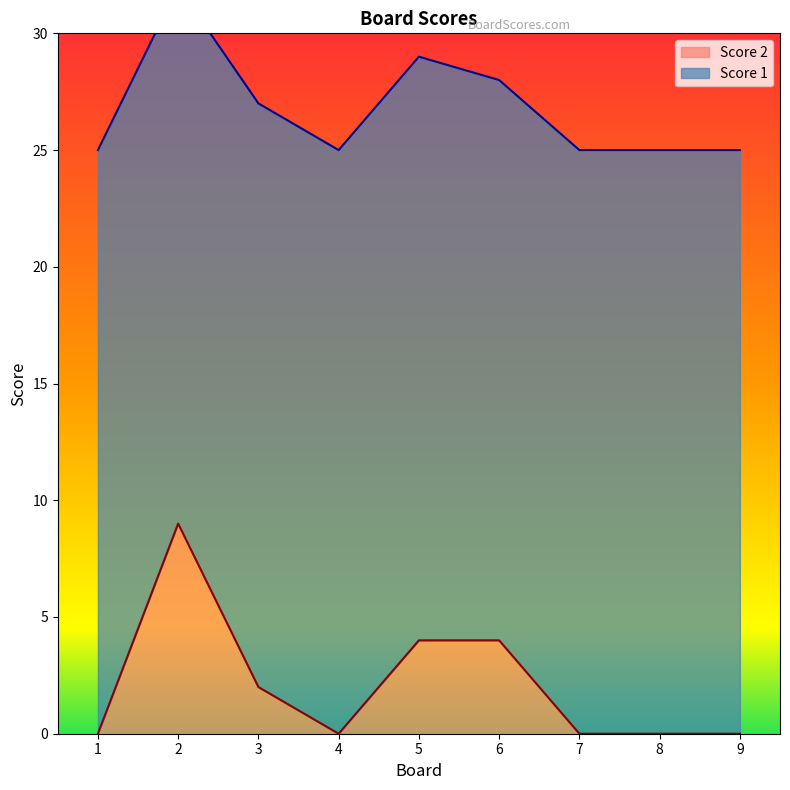

True or false: the data shows -4 at 7.

False